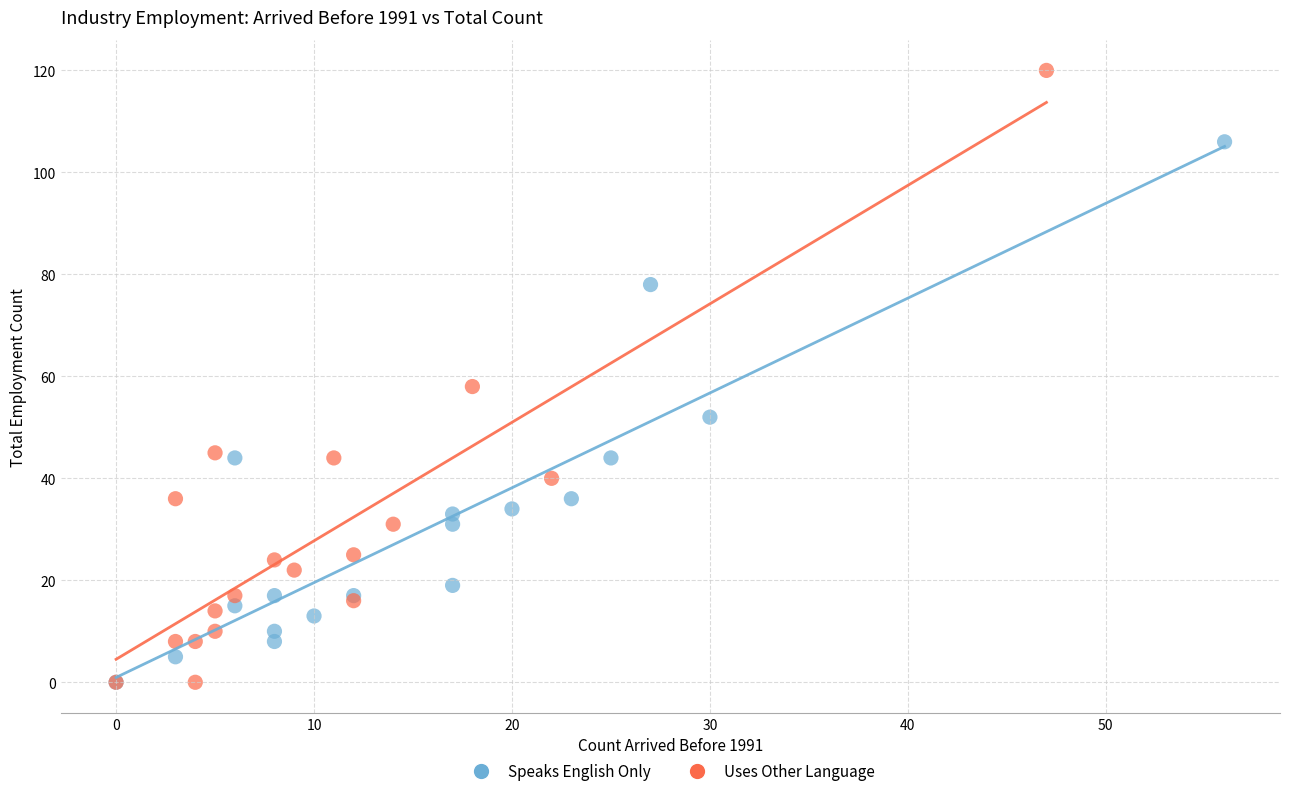

Which series contains the highest Y value?

Uses Other Language